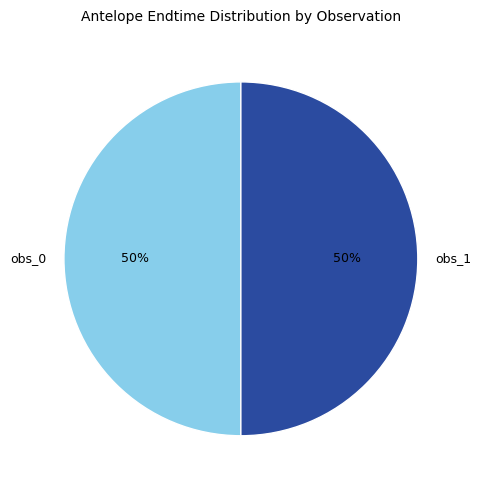

What is the ratio of the value at obs_1 to the value at obs_0?

1.0